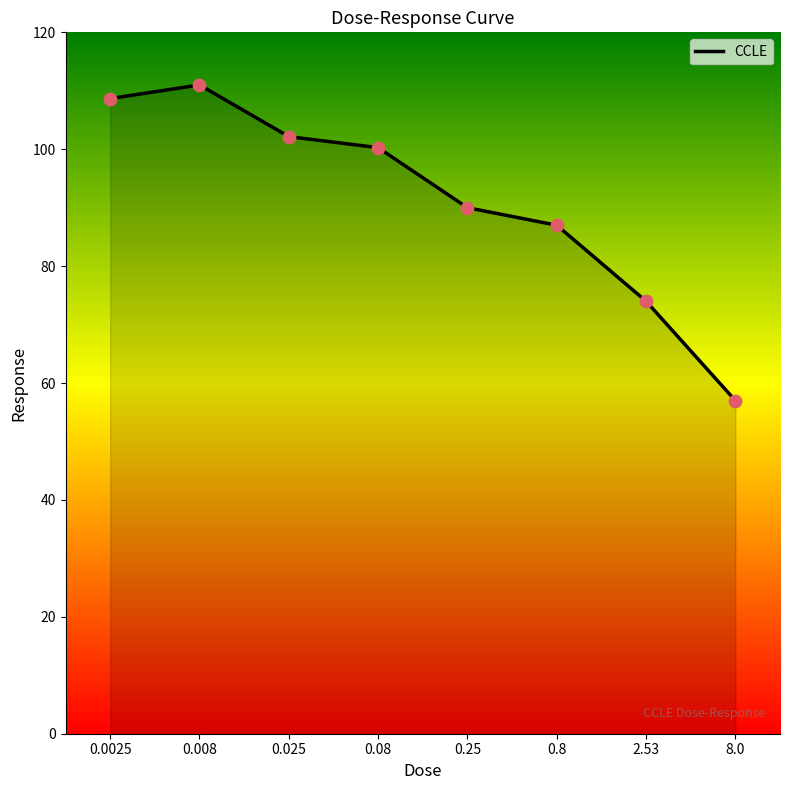

What is the change in value from 0.0025 to 8.0?

-51.7